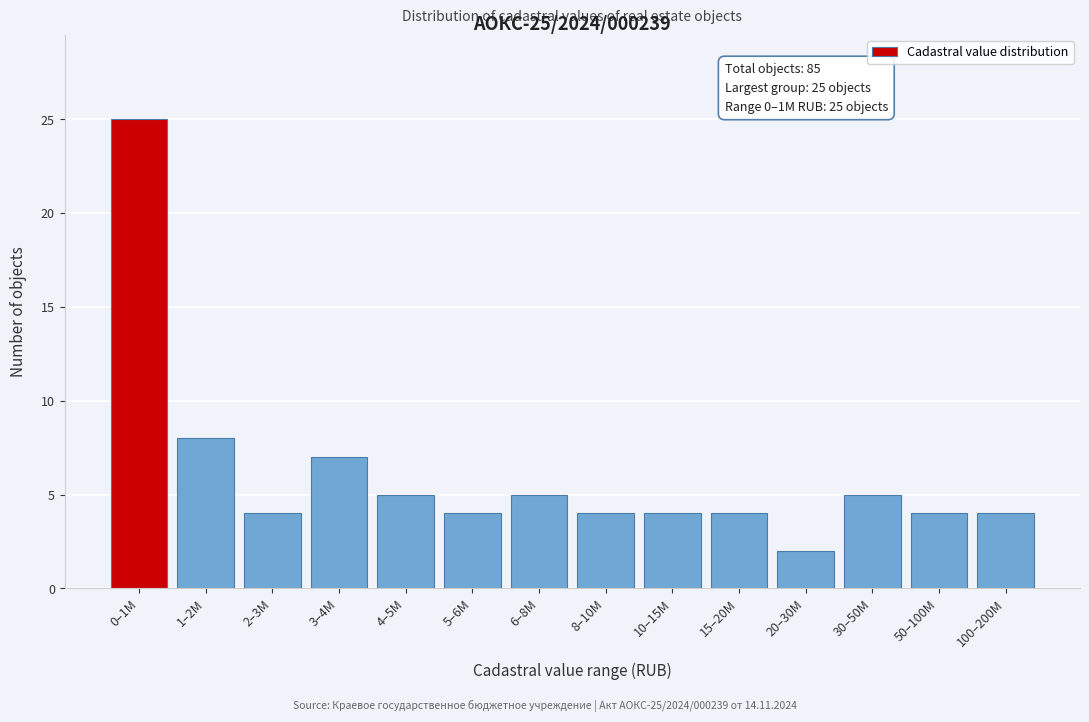

Reading left to right, list all the values displayed in this chart.

25	8	4	7	5	4	5	4	4	4	2	5	4	4